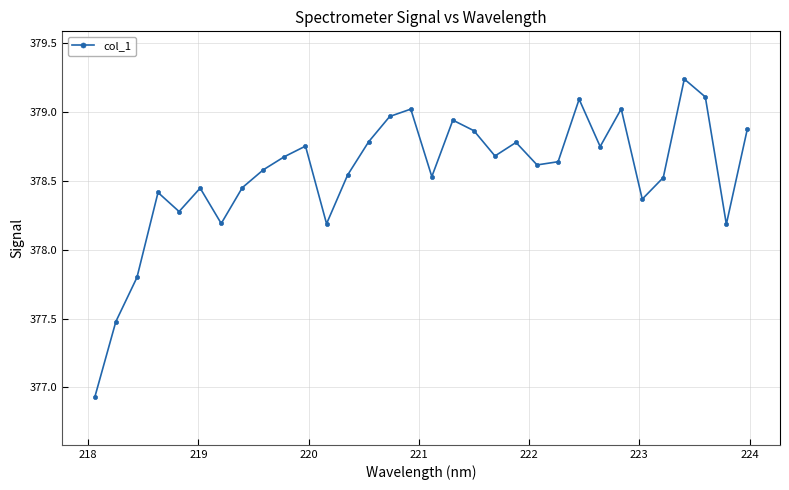

What is the value of the 12th point from the left?

378.2